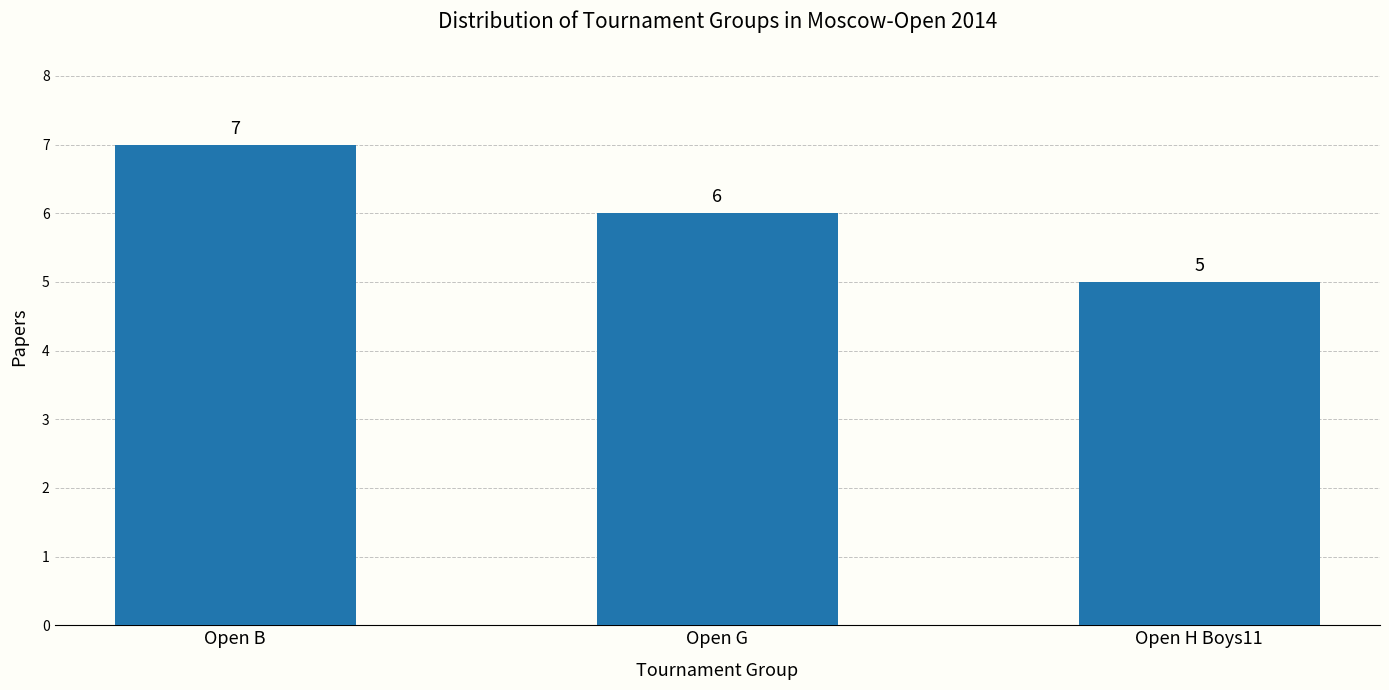

How many bars are there in total?

3